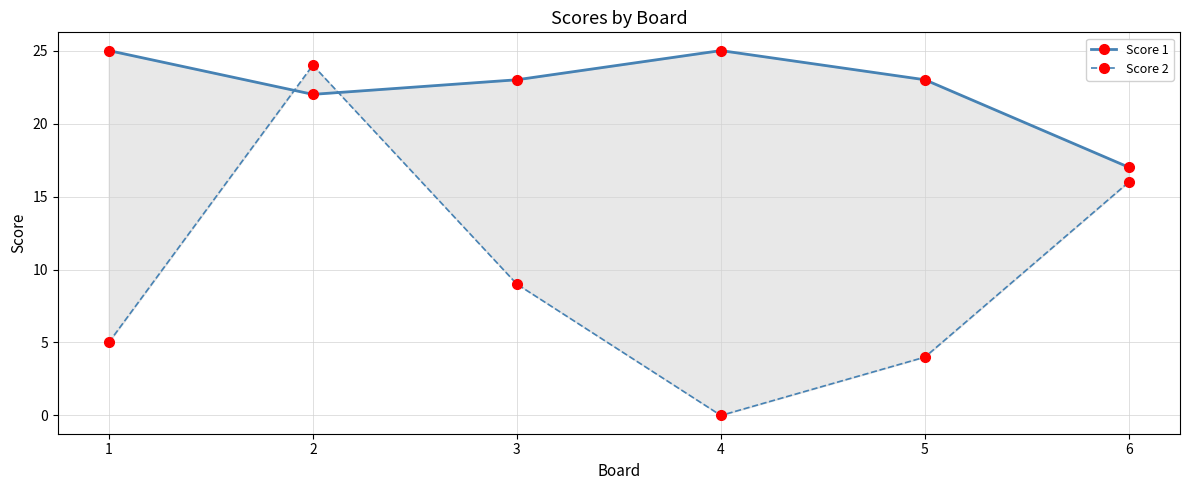

What is the sum of the Score 1 values at 6 and 5?

40